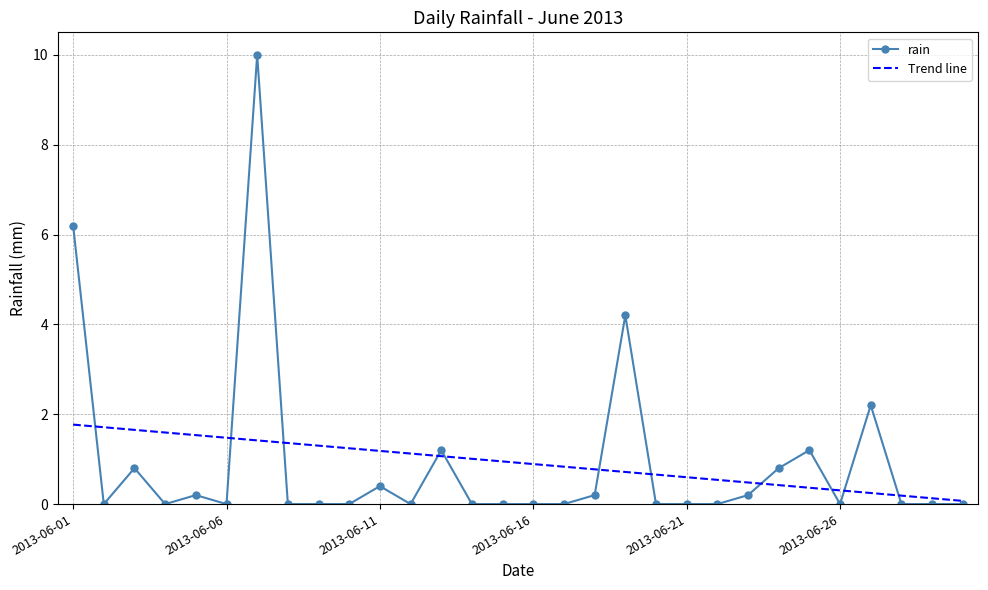

What is the sum of all rain values?

27.6